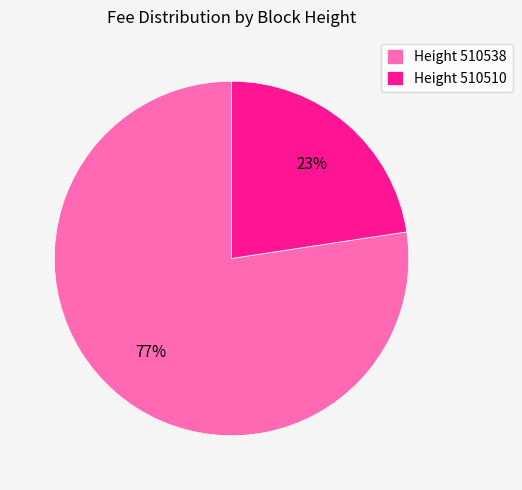

Which category has the smallest portion of the pie?

Height 510510